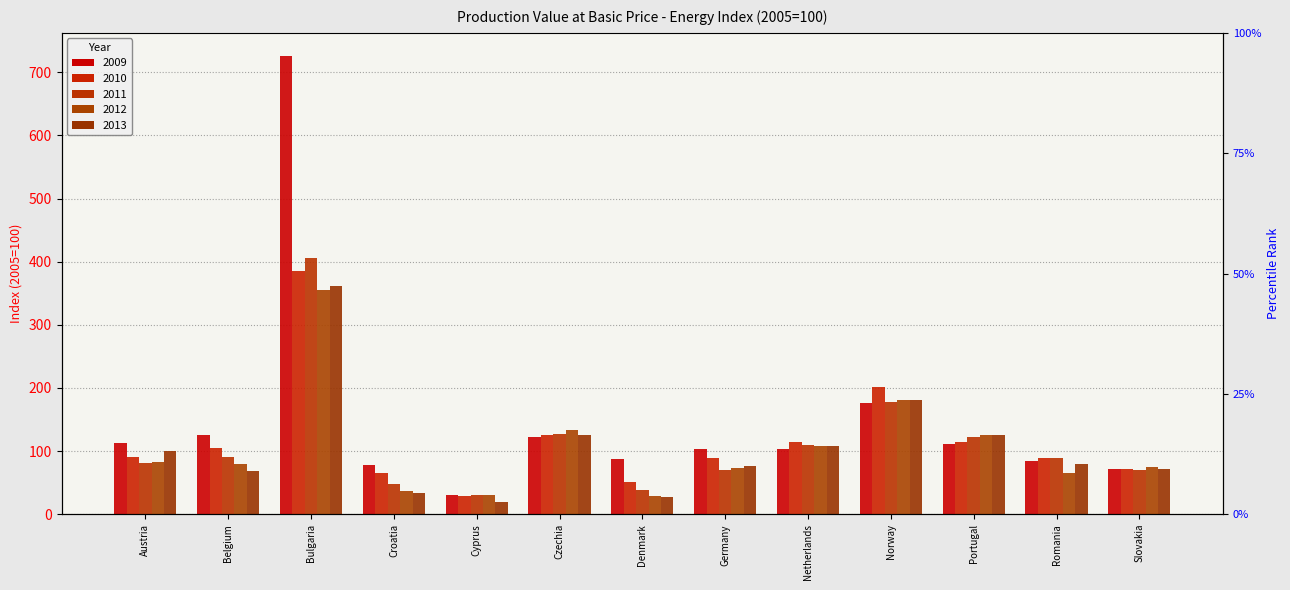

What is the spread (max minus min) of values at Portugal?

14.5